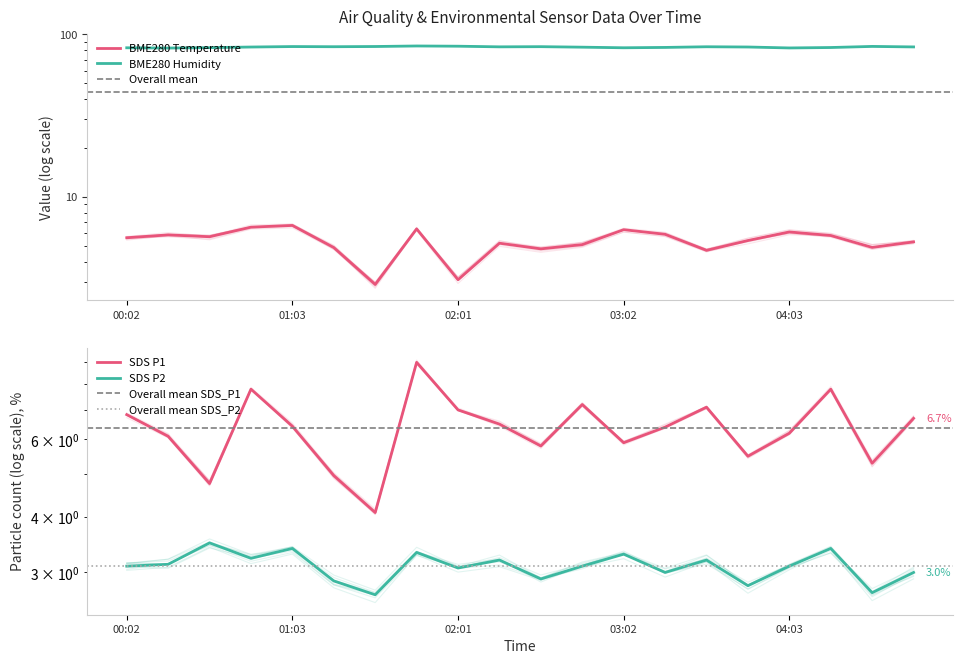

At which label does SDS_P2 reach its peak?

00:32